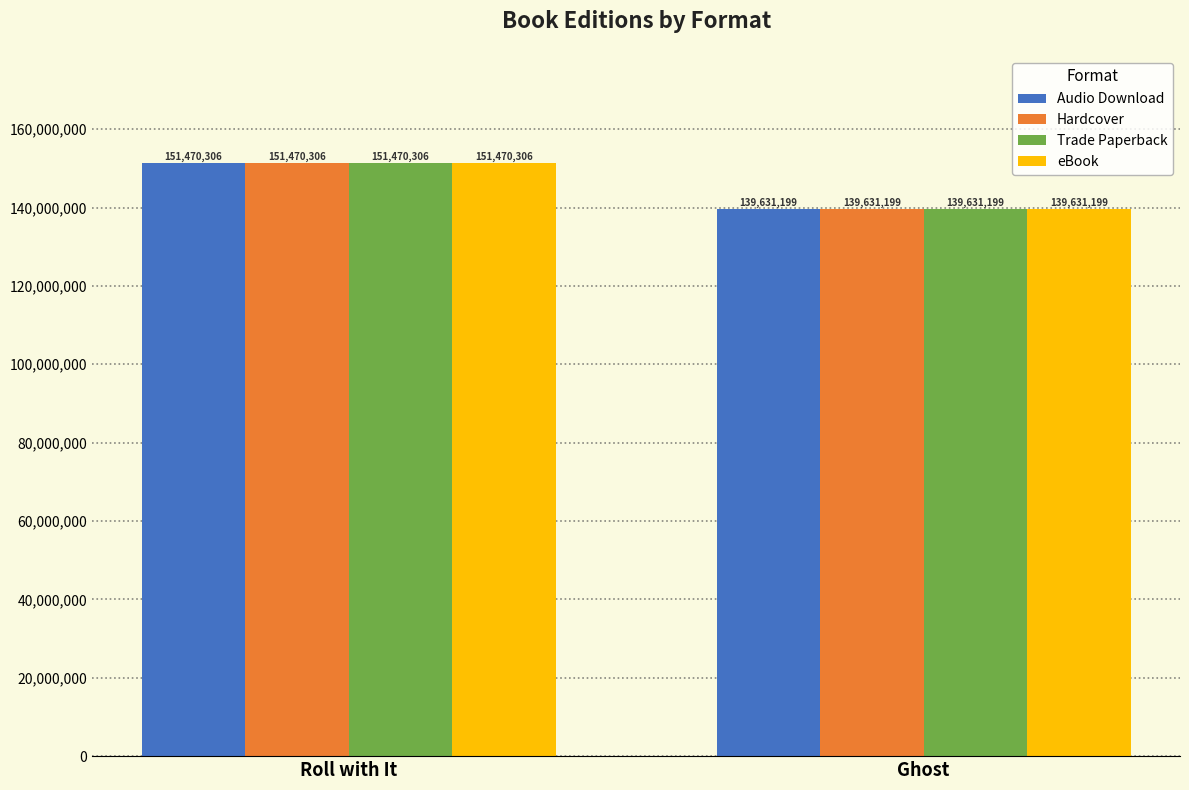

What is the label of the 1st bar from the left?

Roll with It